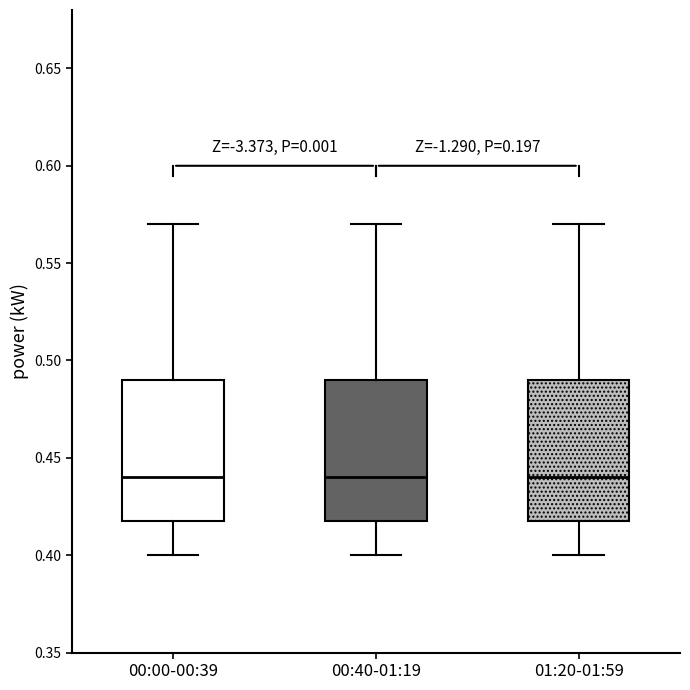

Where is the upper edge of the box for 00:00-00:39 on the y-axis? The values are not printed on the chart, so give them approximately, as read against the axis.

0.49